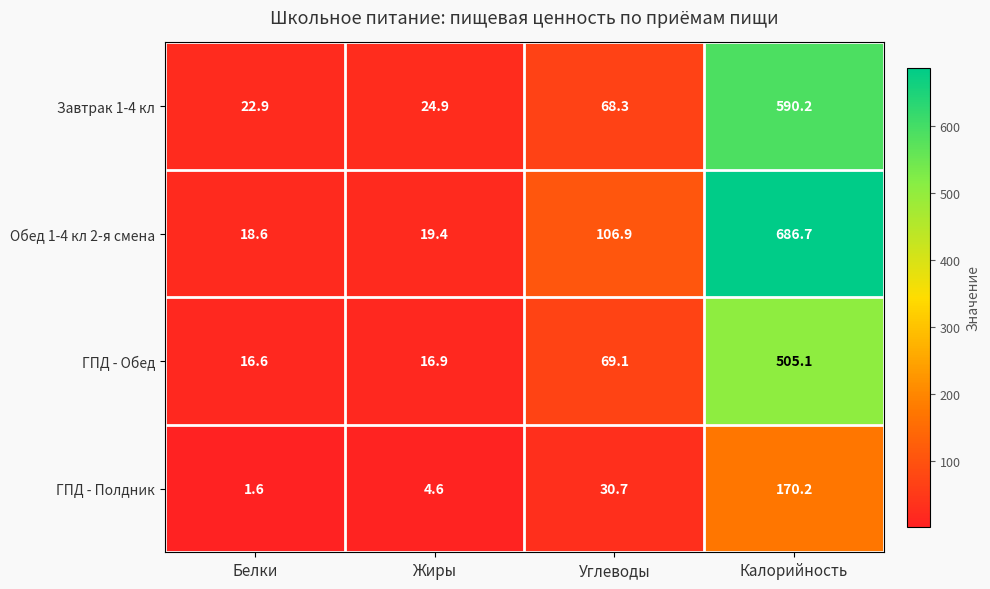

What is the total value across all series at Калорийность?

1952.2